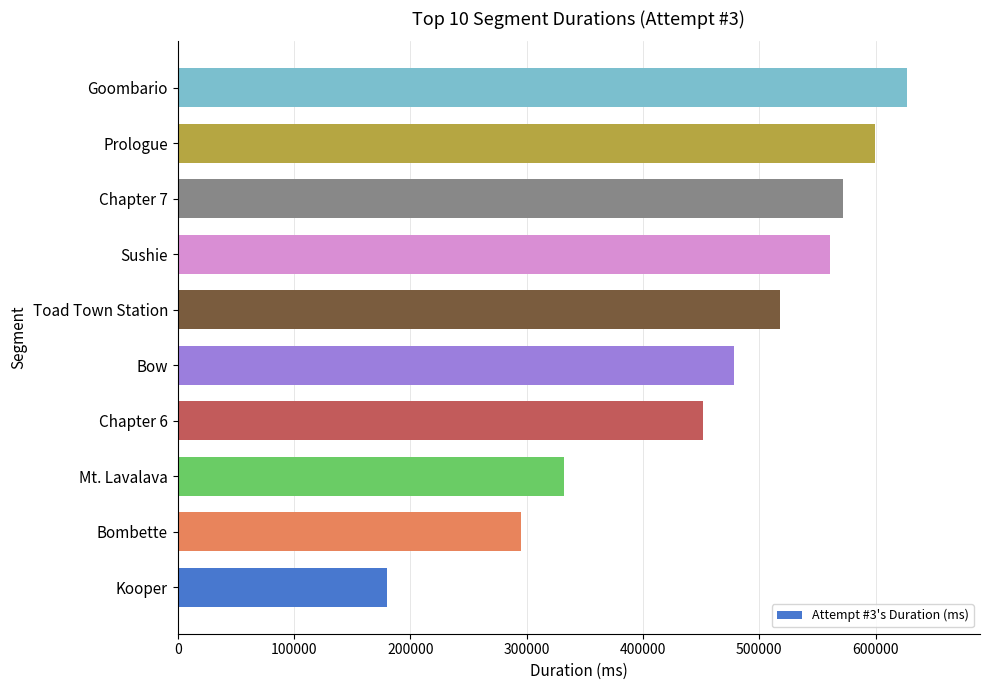

What is the difference between the maximum and minimum values?

447002